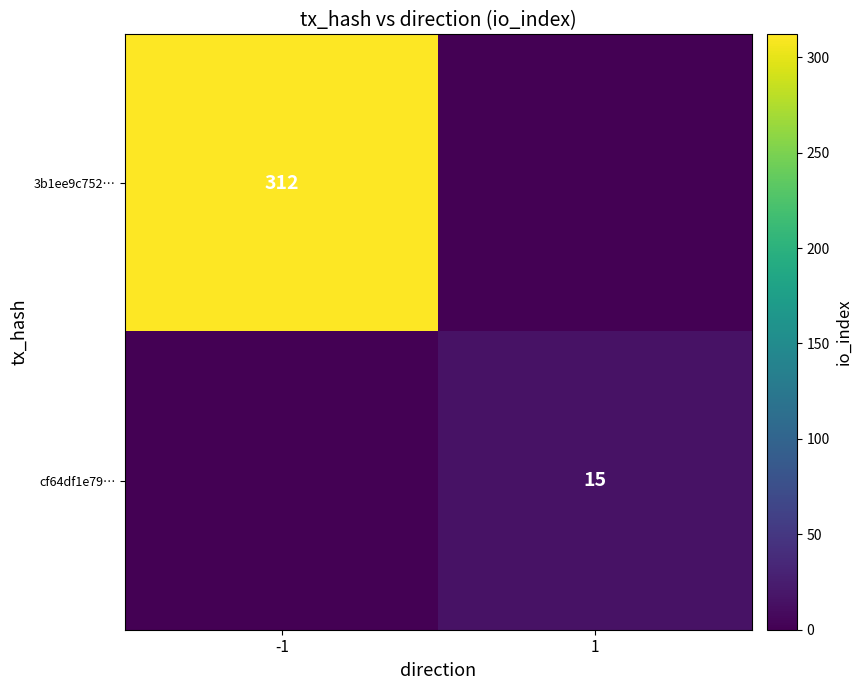

Is it true that cf64df1e79… equals 15 at 1?

True